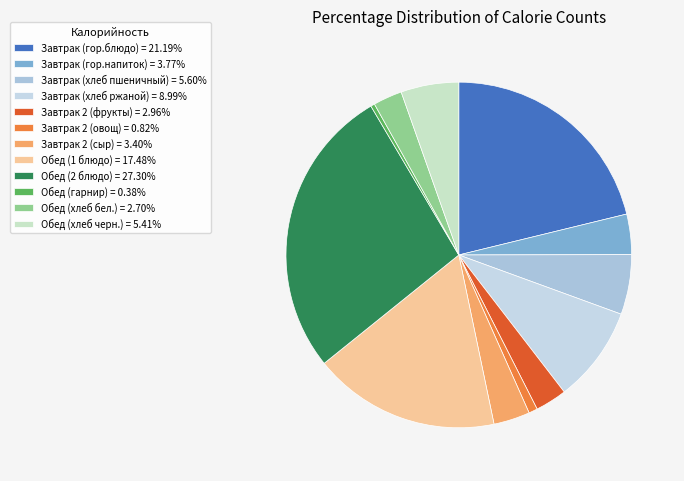

How many slices are in this pie chart?

12